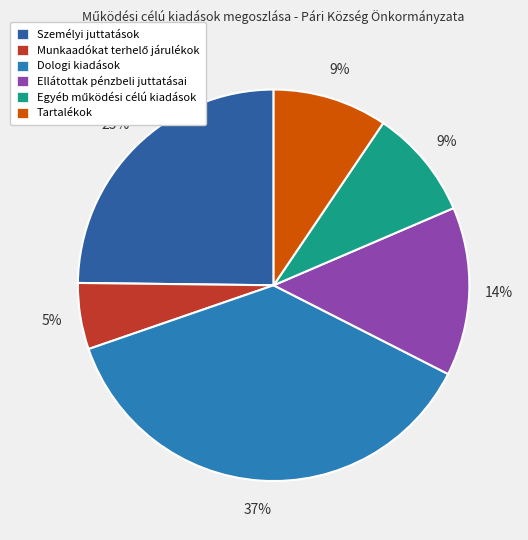

To the nearest percent, what is the average slice percentage?

17%